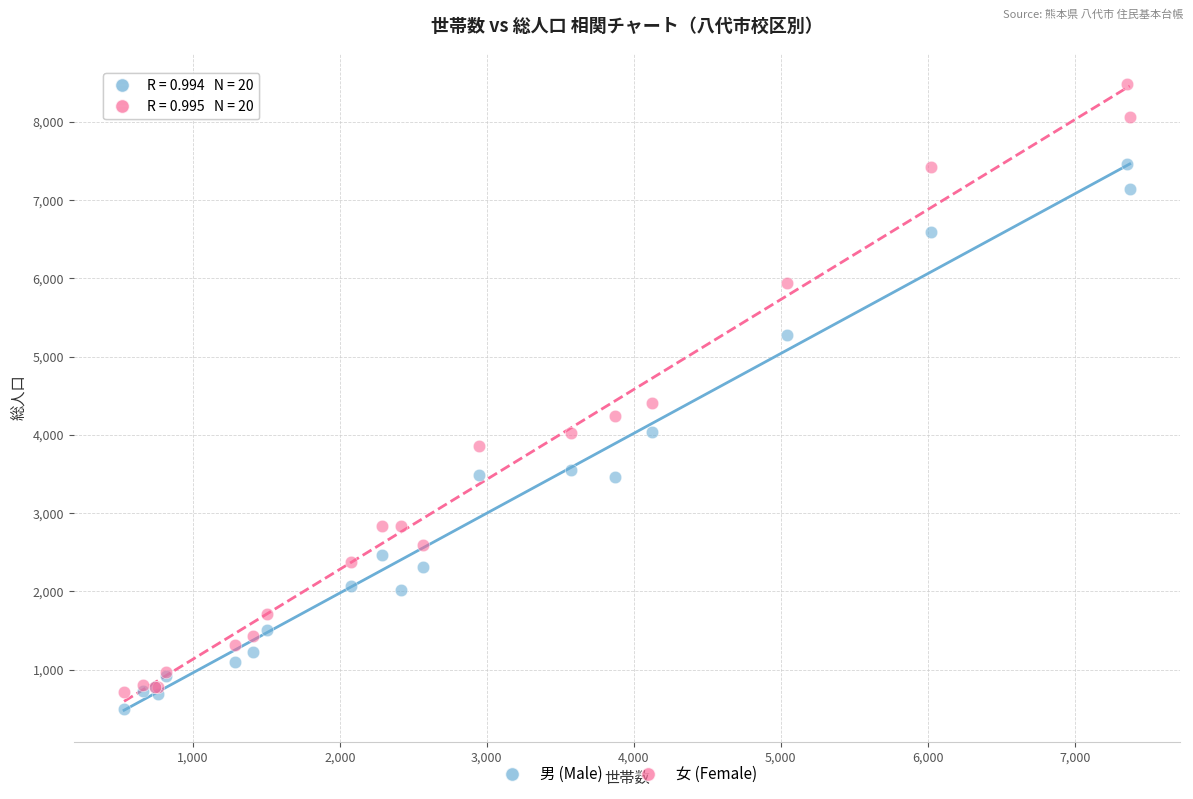

What are all the series names shown in the legend?

男 (Male), 女 (Female)